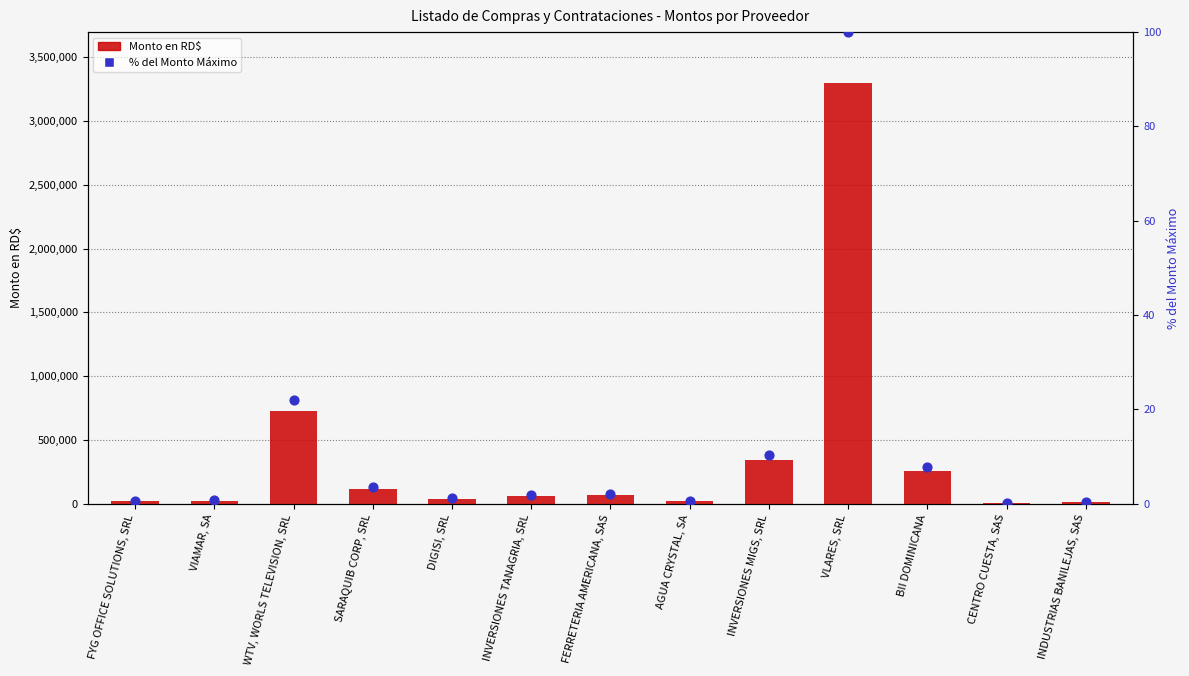

Which series has the largest total across all categories?

Monto en RD$